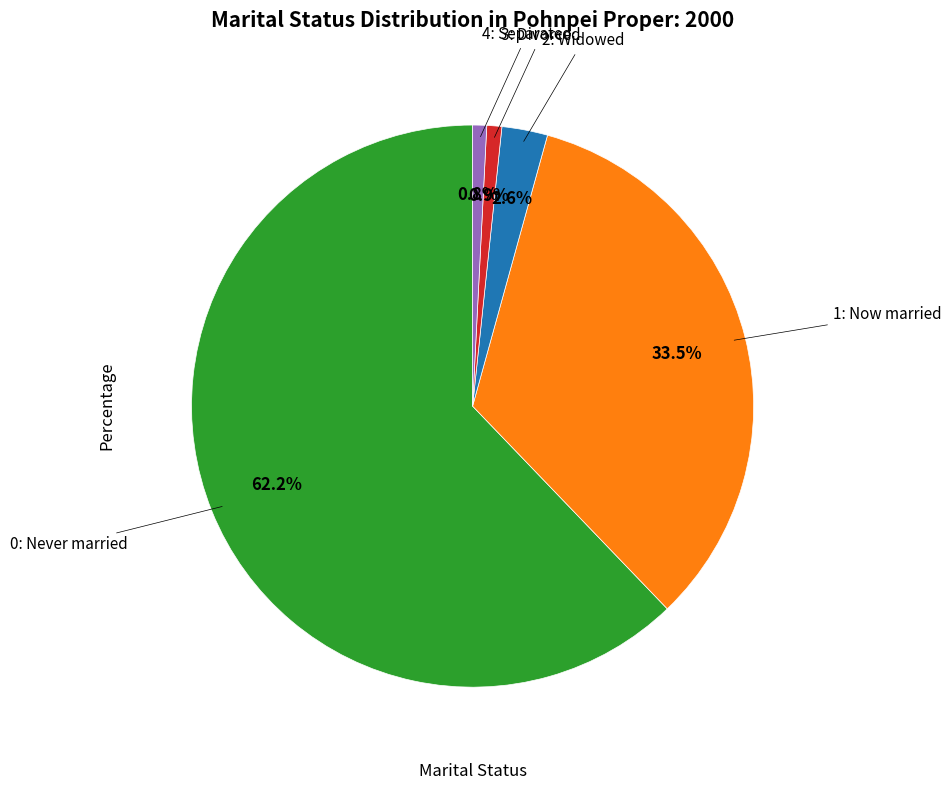

Is there any slice that represents more than half of the pie?

Yes